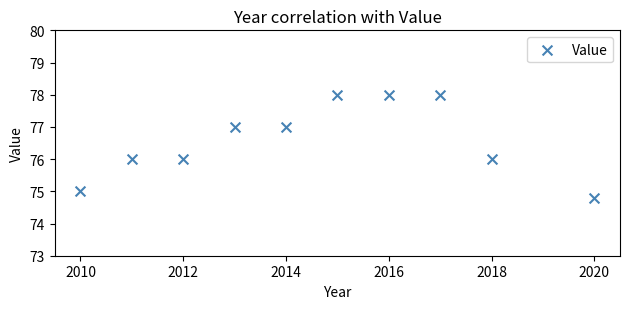

What is the average X value?

2014.6